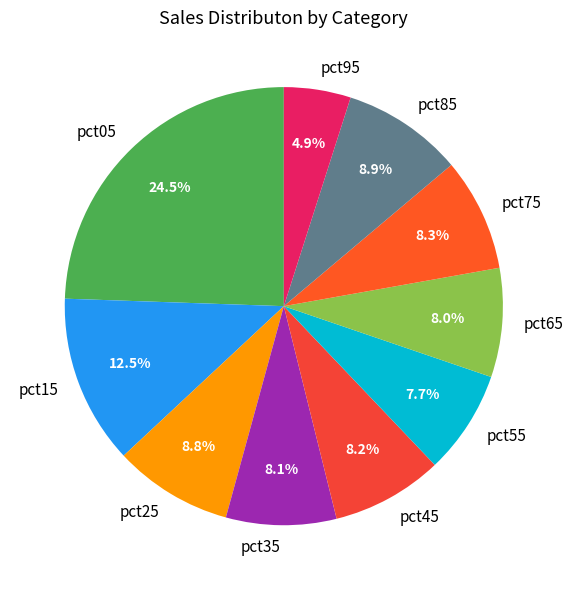

What percentage is the pct25 slice, to the nearest percent?

9%